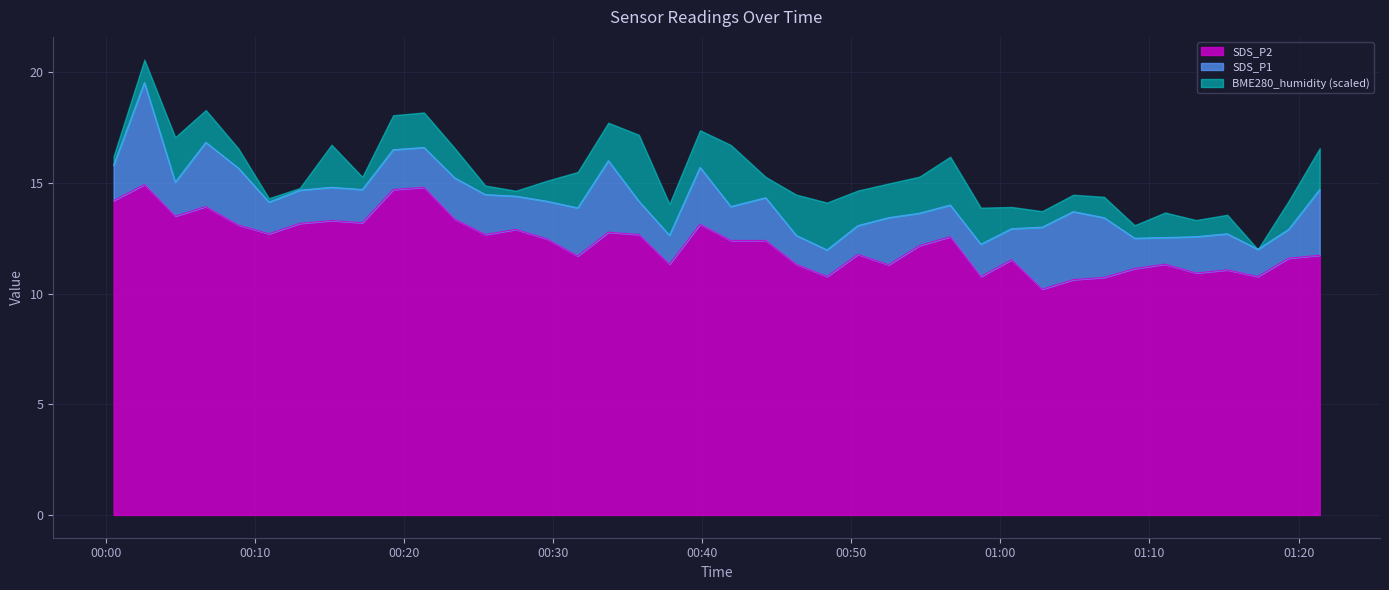

The SDS_P2 series shows 8.7 at 2022/04/06 00:02:35. True or false?

False